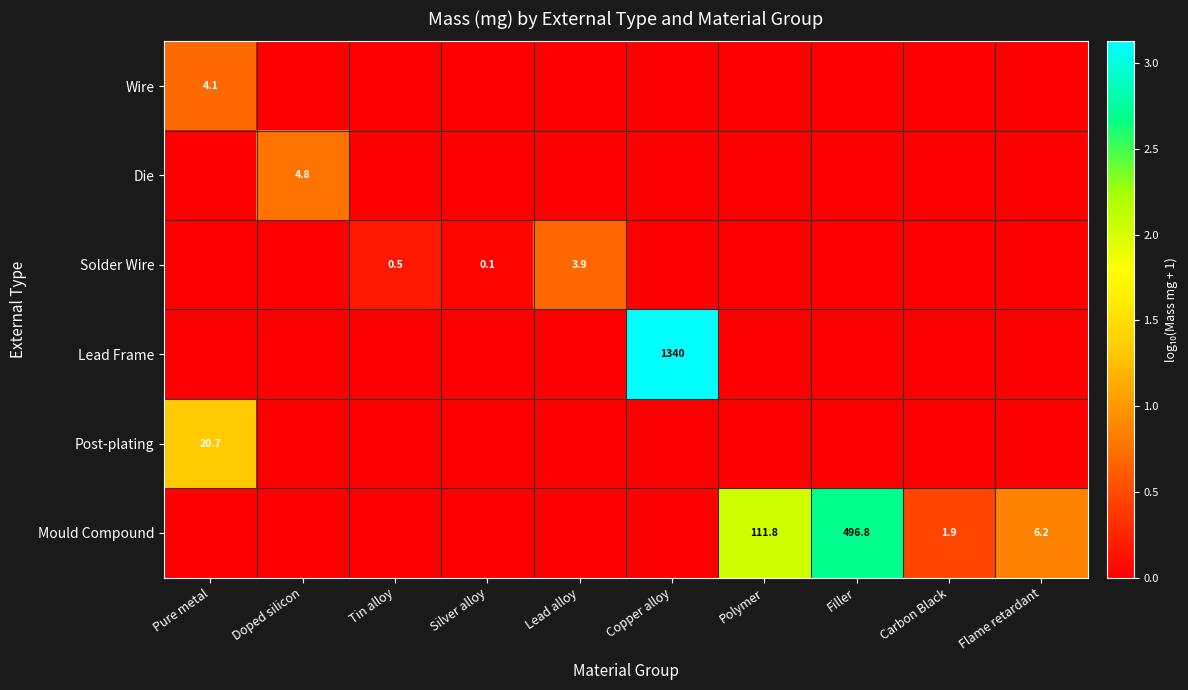

The value of Post-plating at Pure metal is 20.7. True or false?

True